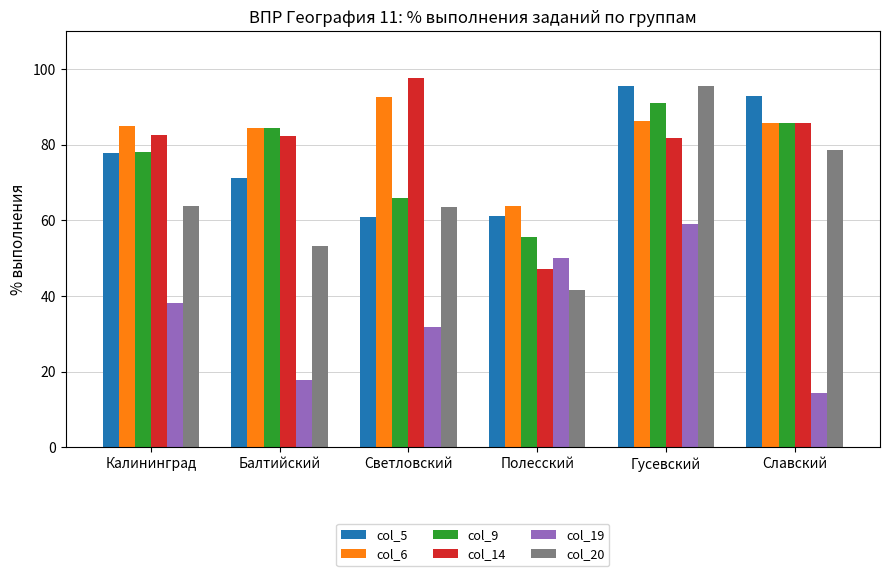

What is the label of the 5th bar from the right?

Балтийский